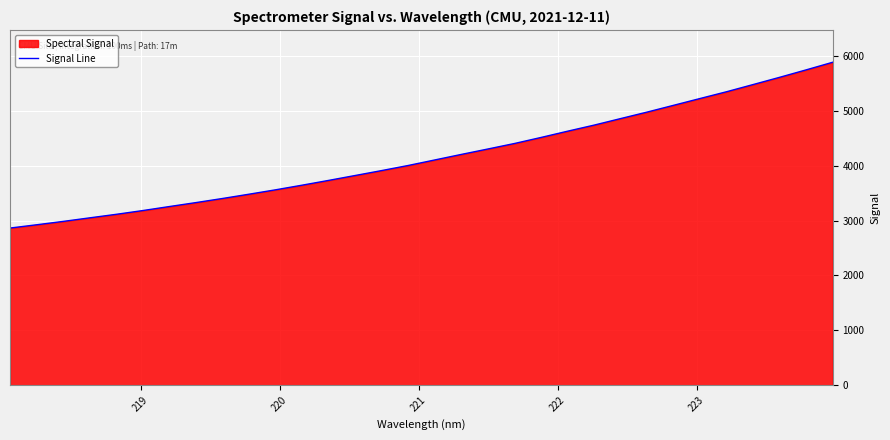

What is the minimum value shown in the chart?

2863.1